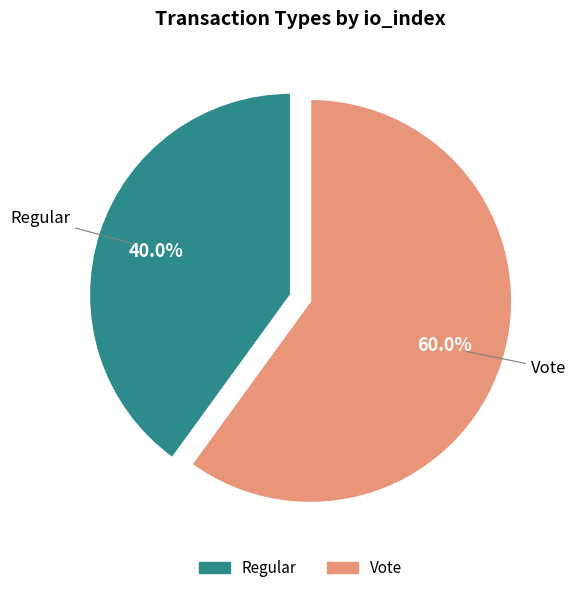

Approximately how many times larger is the value at Regular compared to Vote?

0.7